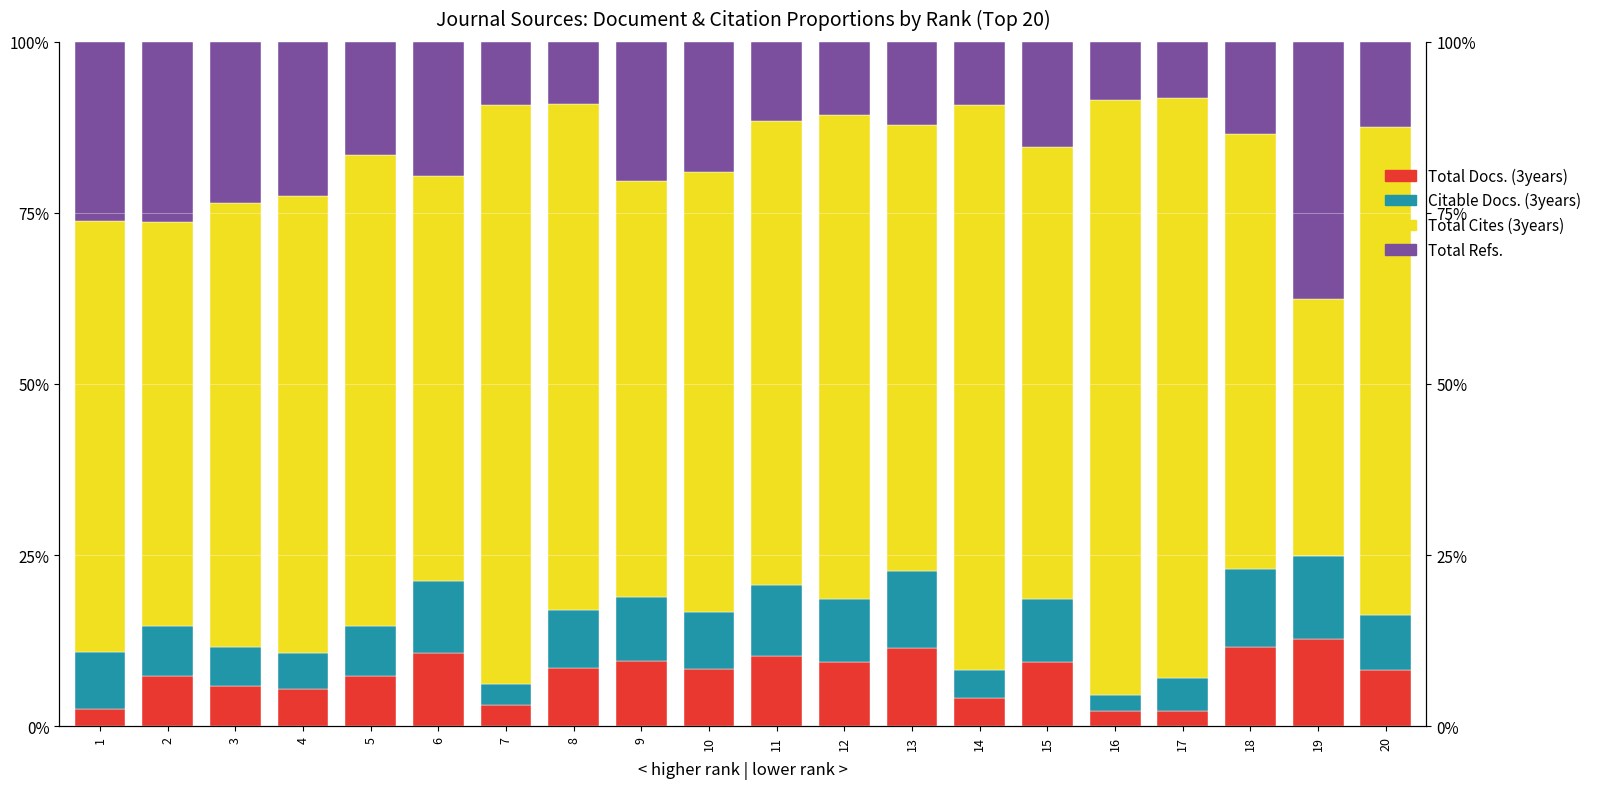

The Citable Docs. (3years) series shows 9.6 at 3. True or false?

False